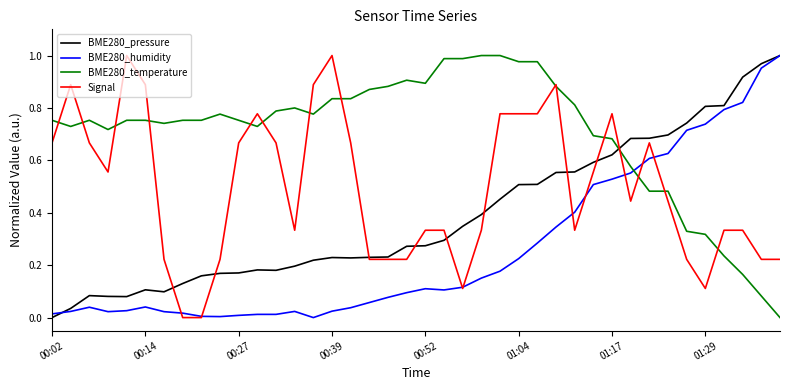

Rank the series by their average value, from lowest to highest.

BME280_humidity, BME280_pressure, Signal, BME280_temperature